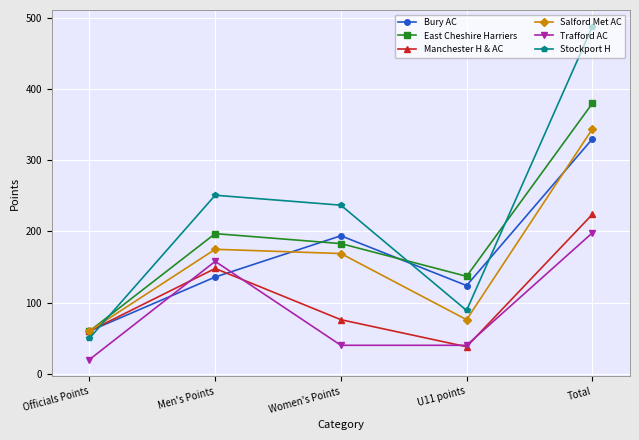

Where is Manchester H & AC nearest to the value 131?

Men's Points